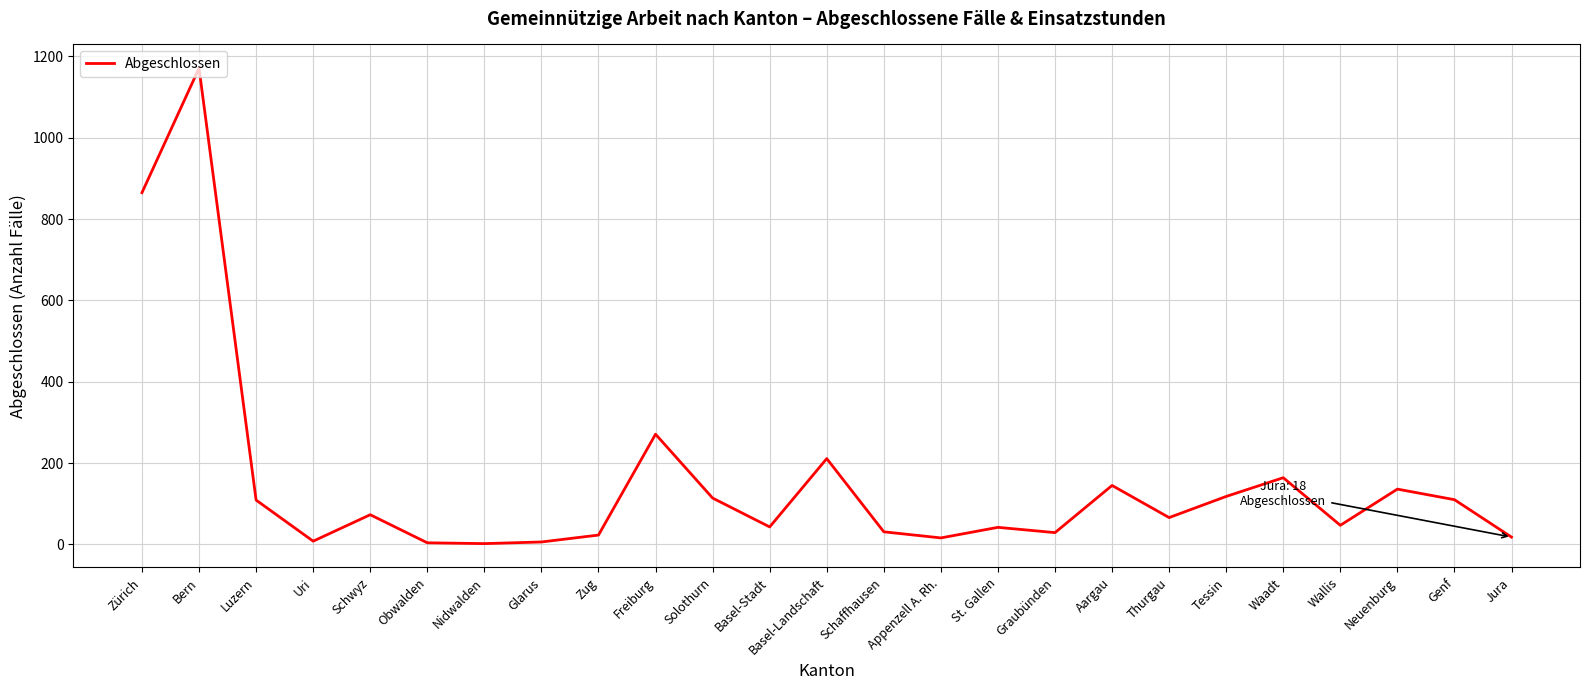

The value at Jura is 18. True or false?

True